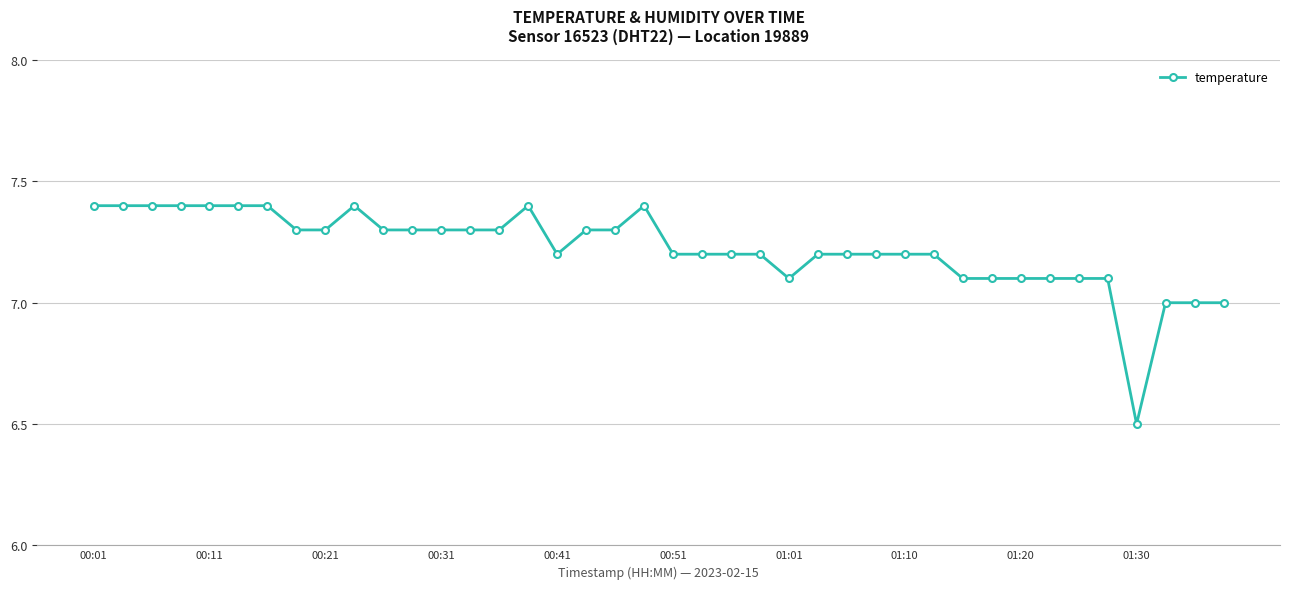

True or false: there are more than 2 points higher than both neighbors.

True